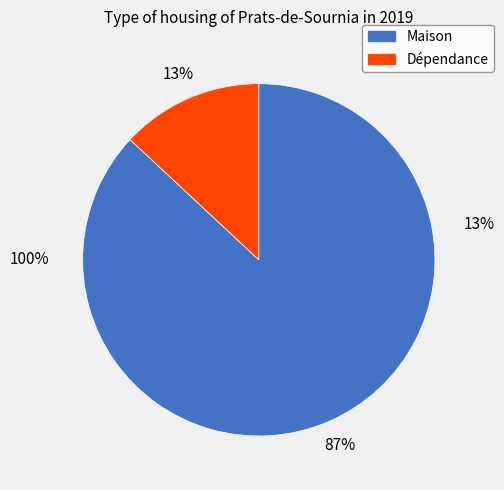

Approximately how many times larger is the value at Maison compared to Dépendance?

6.7